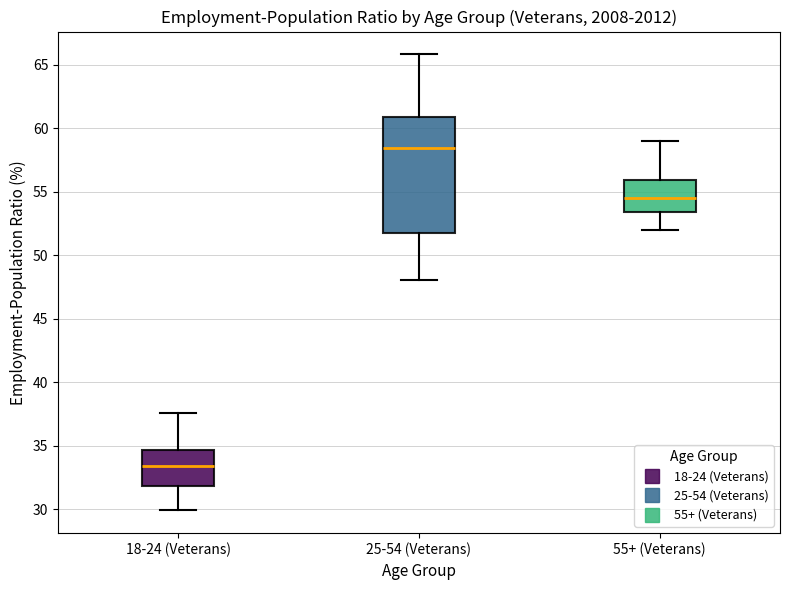

Which box has the highest median line?

25-54 (Veterans)